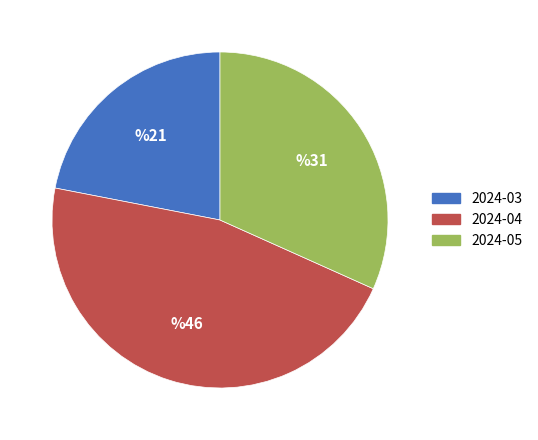

Approximately how many times larger is the value at 2024-04 compared to 2024-03?

2.1